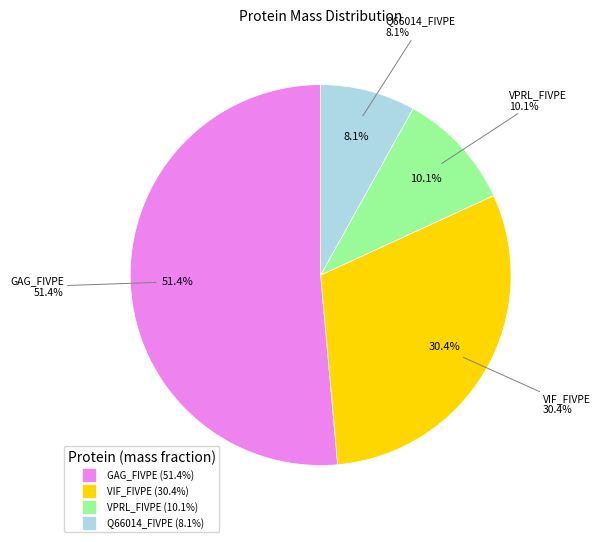

The Q66014_FIVPE slice represents 1% of the pie. True or false?

False